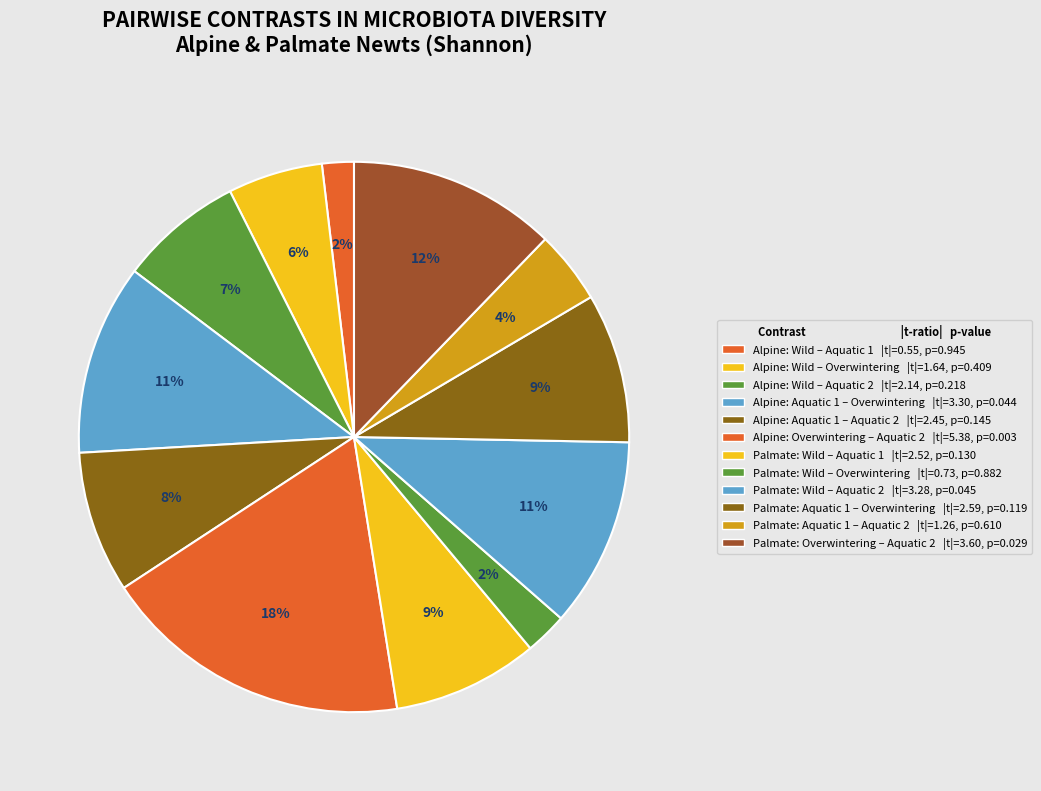

How many segments does this pie chart have?

12